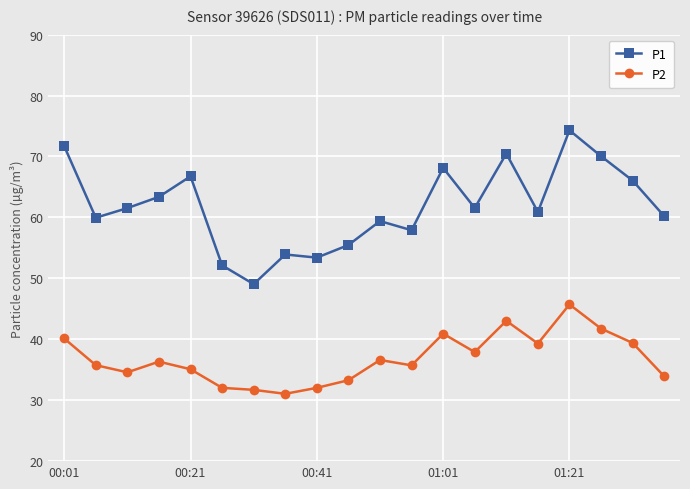

Which series has the largest total across all categories?

P1